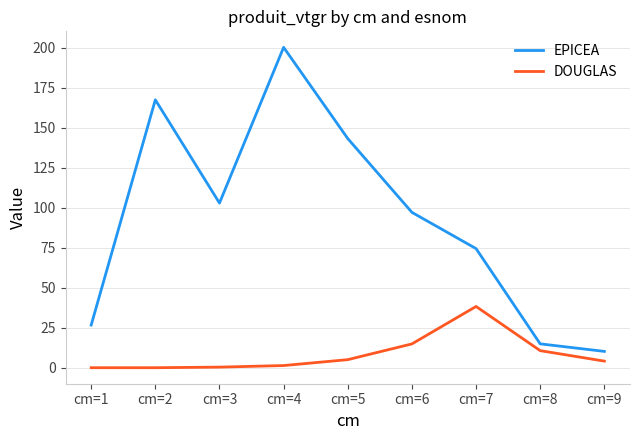

Rank the categories by EPICEA value from lowest to highest.

cm=9, cm=8, cm=1, cm=7, cm=6, cm=3, cm=5, cm=2, cm=4